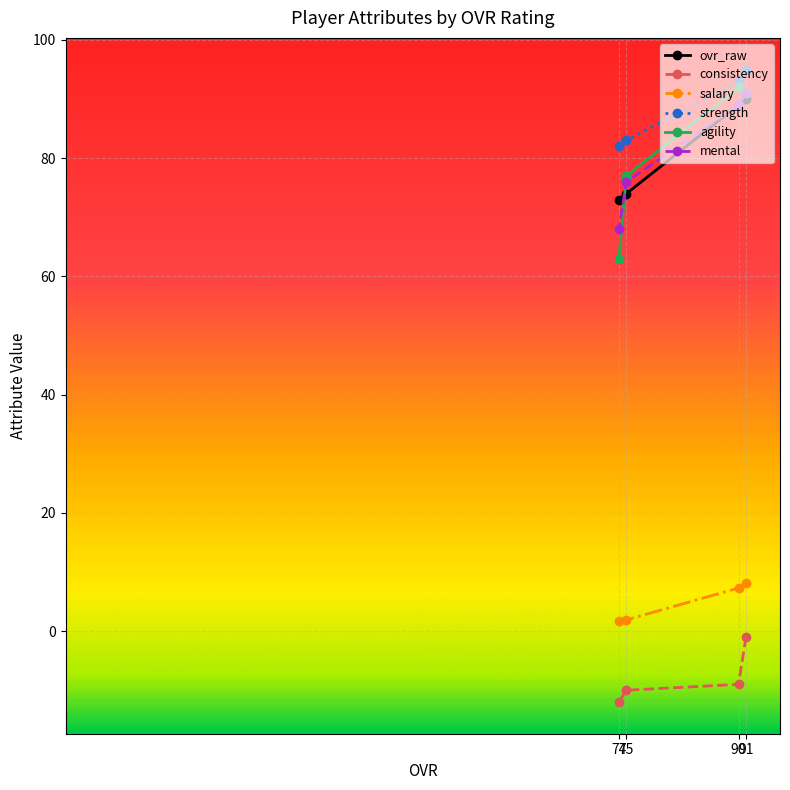

Between 75 and 74, which series saw the biggest shift?

agility